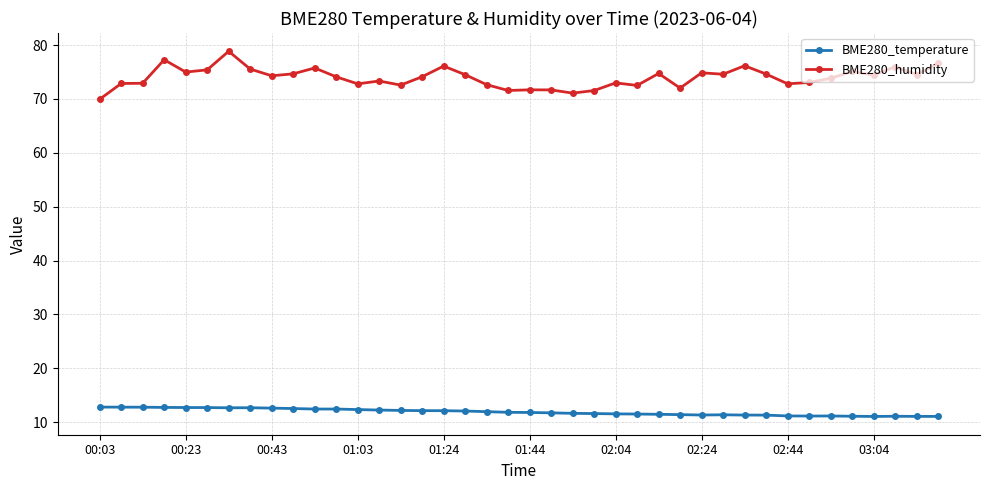

True or false: BME280_humidity and BME280_temperature cross at least once.

False